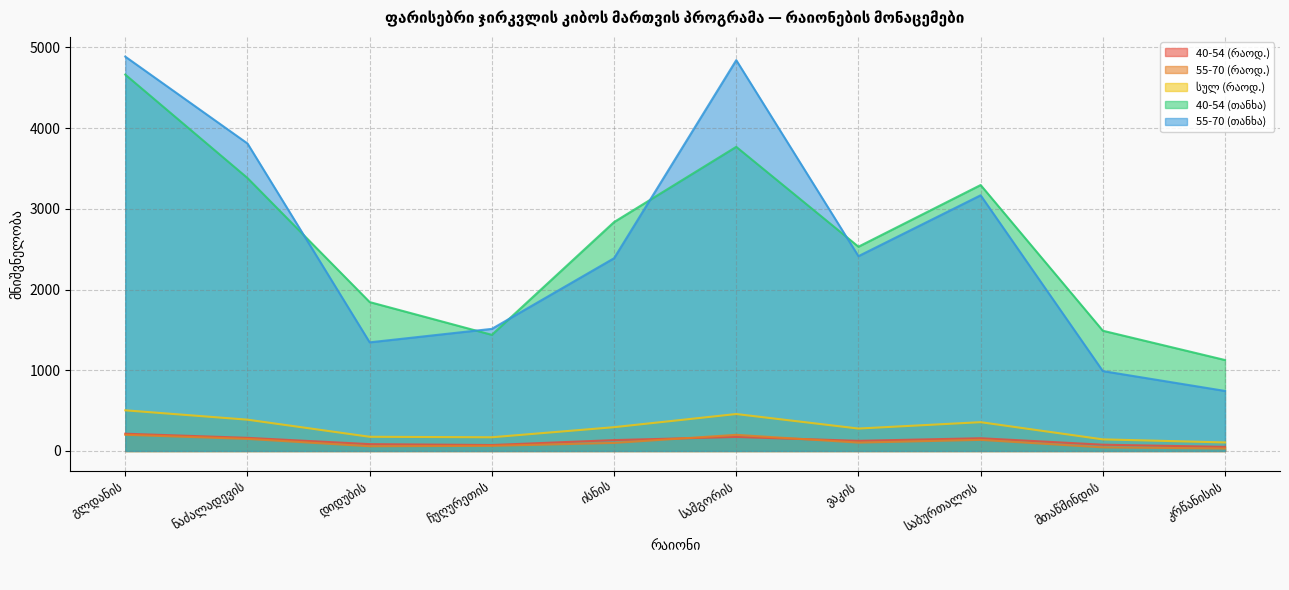

After their last crossing, which series has the higher values: 40-54 (რაოდ.) or 55-70 (რაოდ.)?

40-54 (რაოდ.)